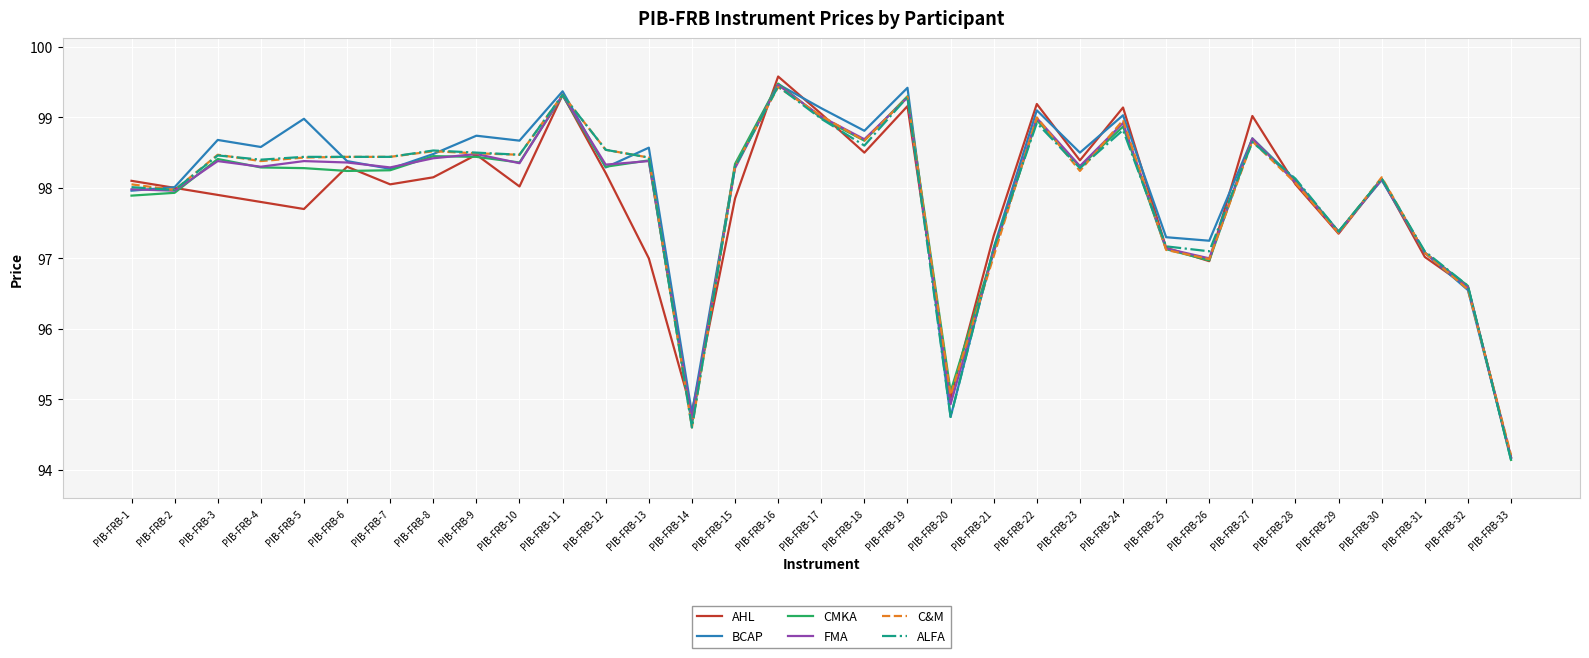

Is the value of AHL at PIB-FRB-12 greater than the value of CMKA at PIB-FRB-14?

Yes